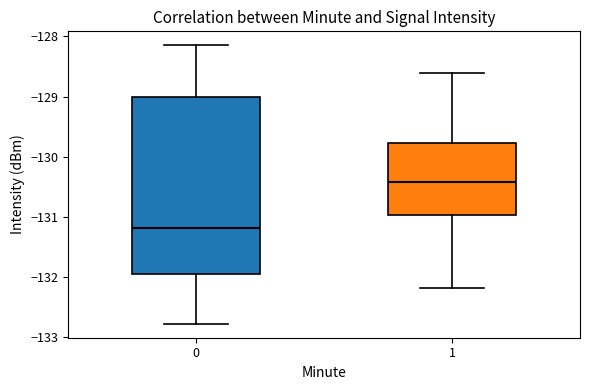

Reading left to right, transcribe this box plot: for each box, give where its median line is, the range the box spans, and where its two whiskers end, as read against the y-axis. The values are not printed on the chart, so give them approximately, as read against the axis.

0: median -131.2, box -131.9 to -129.0, whiskers -132.8 to -128.1
1: median -130.4, box -131.0 to -129.8, whiskers -132.2 to -128.6